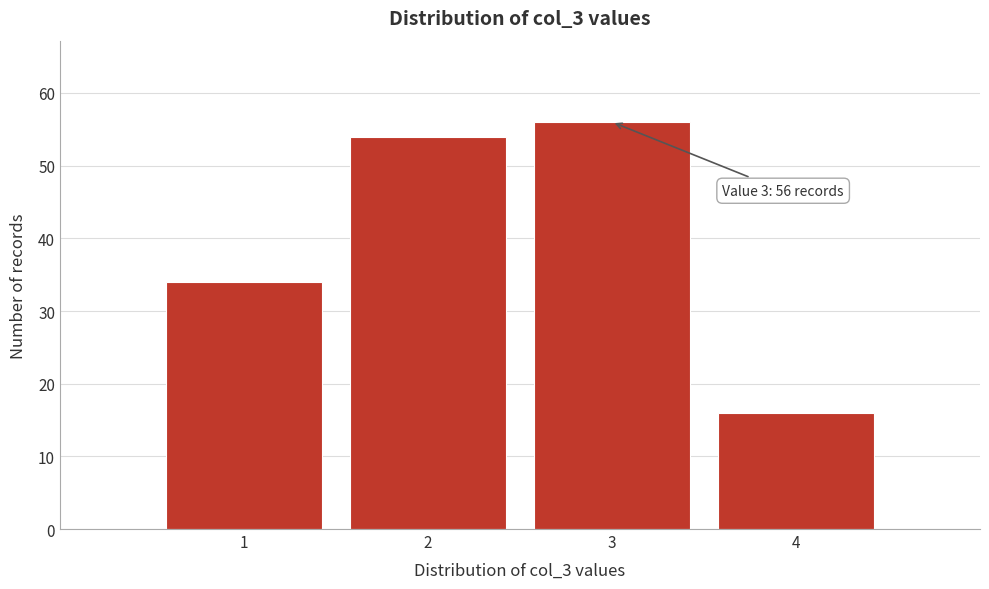

Which range on the x-axis has the tallest bar?

2.5 to 3.5